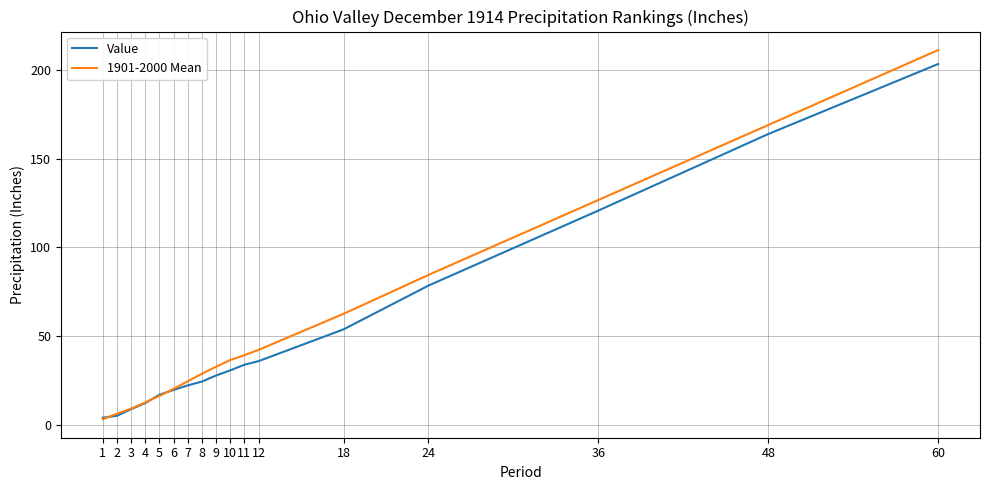

Which series changed the most between 8 and 18?

1901-2000 Mean